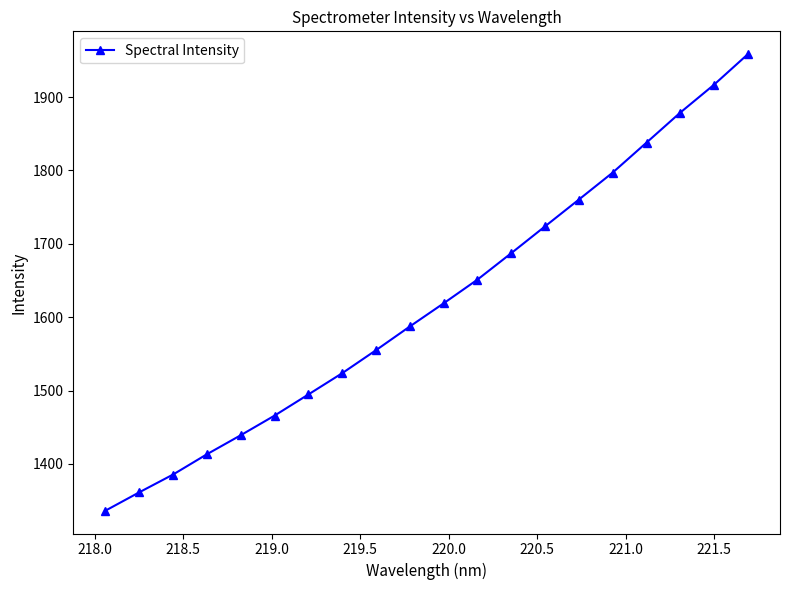

Does the chart have visible grid lines?

No